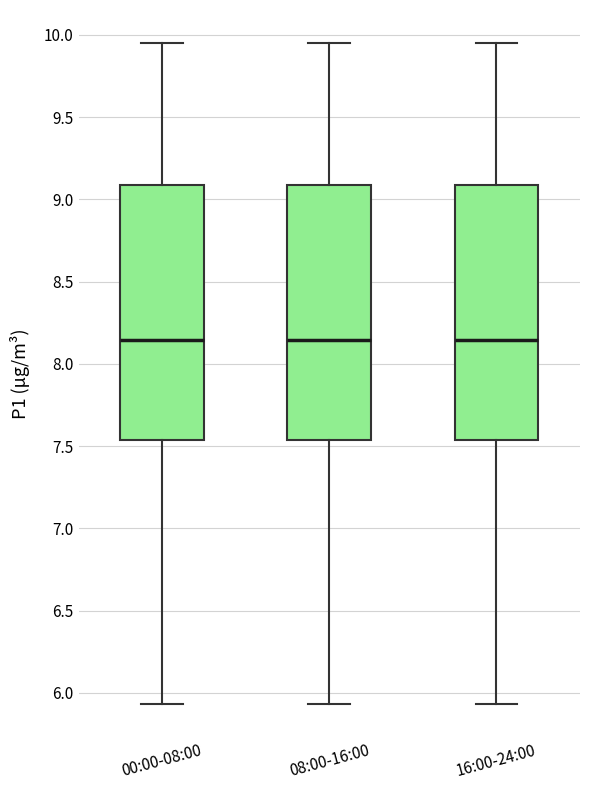

Where does the lower whisker of the box for 08:00-16:00 end on the y-axis? The values are not printed on the chart, so give them approximately, as read against the axis.

5.95